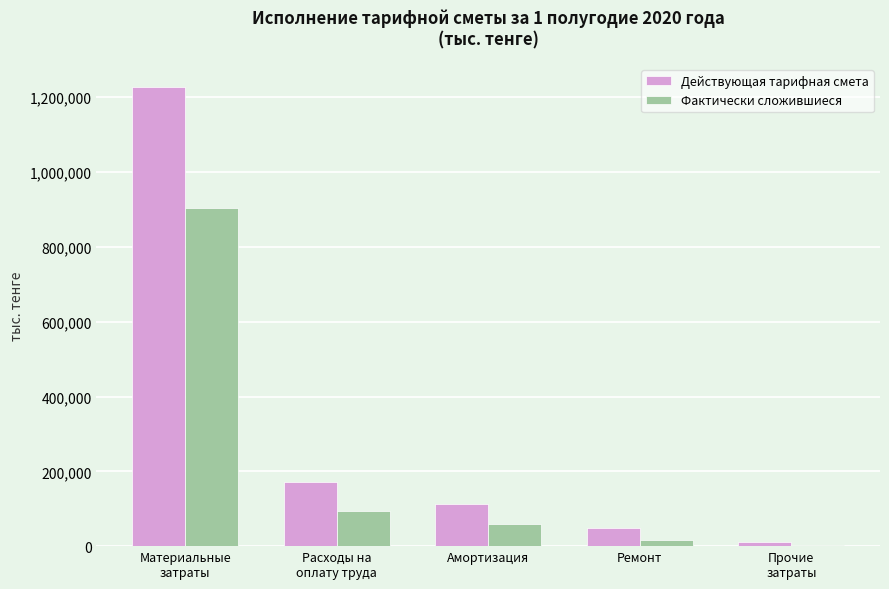

What is the label of the 2nd bar from the right?

Ремонт